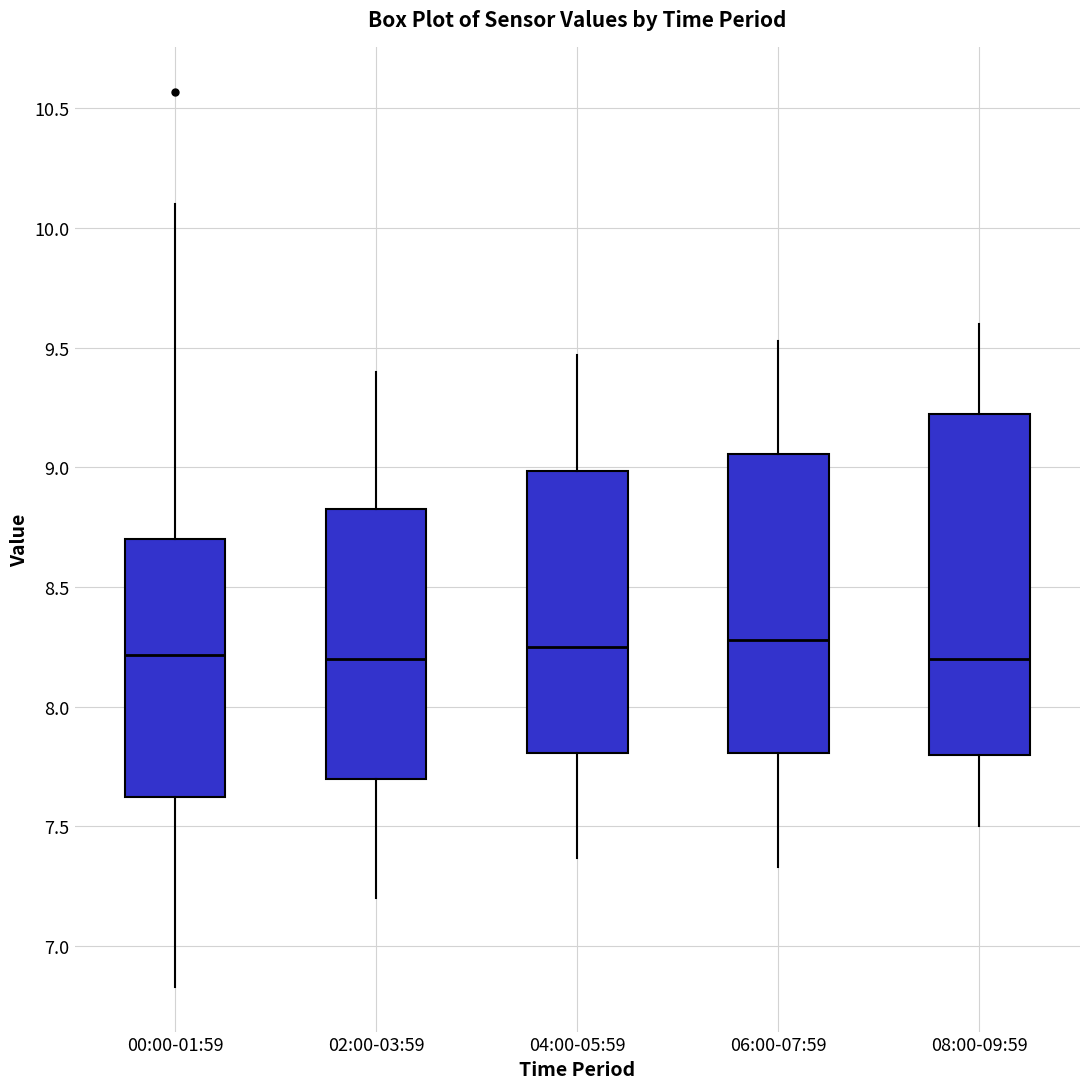

Where is the lower edge of the box for 02:00-03:59 on the y-axis? The values are not printed on the chart, so give them approximately, as read against the axis.

7.70